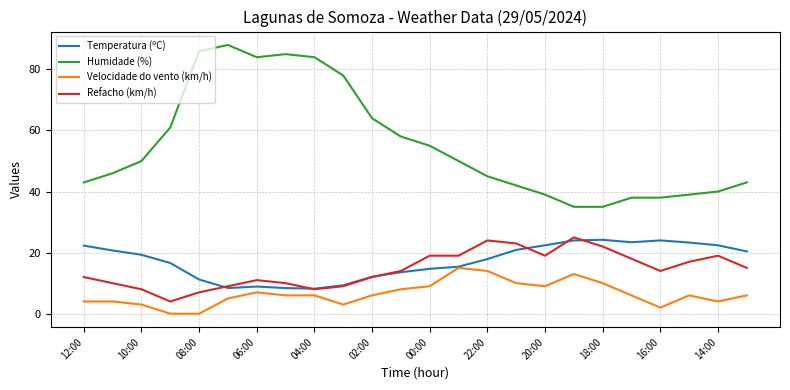

Which series has the largest total across all categories?

Humidade (%)